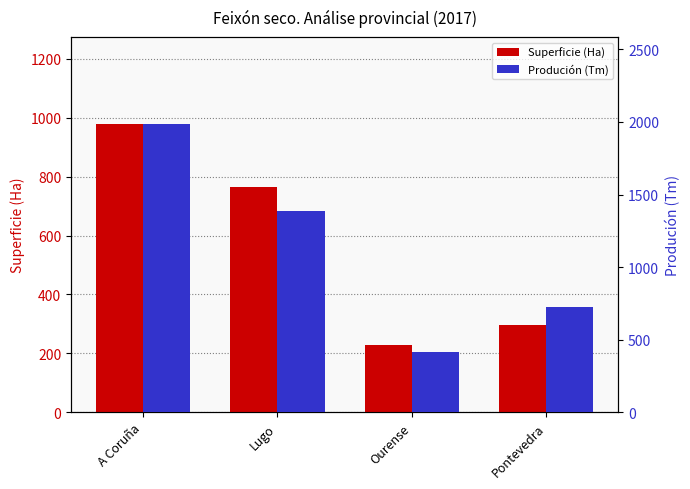

At which label does Produción (Tm) reach its peak?

A Coruña